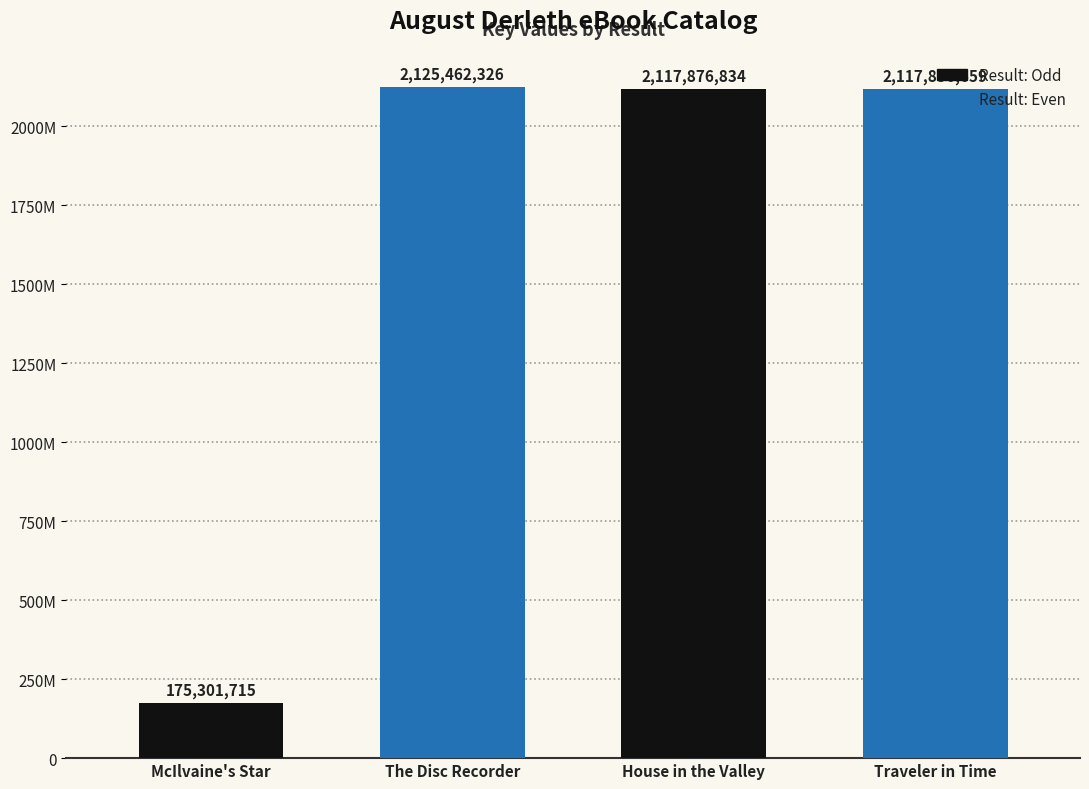

Are the bars horizontal?

No